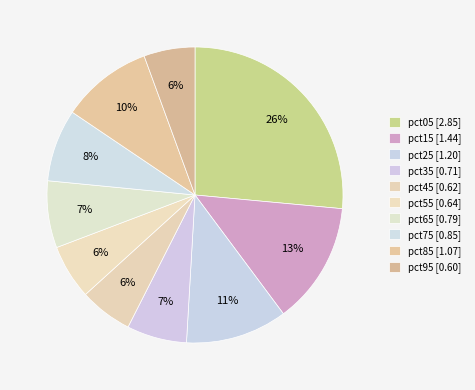

True or false: pct05 accounts for 26% of the total.

True